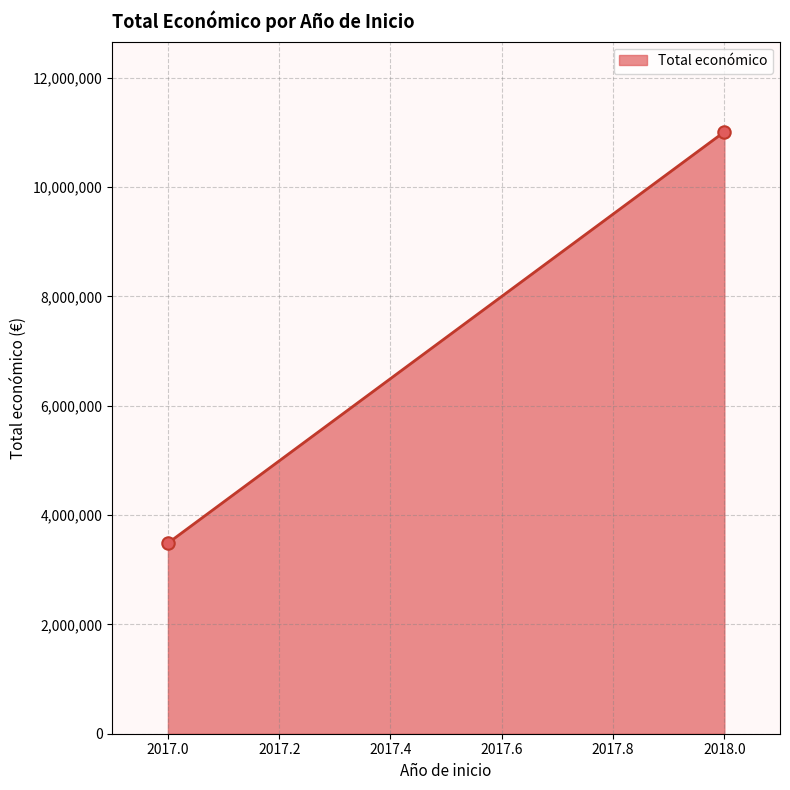

What is the difference between the maximum and minimum values?

7524540.0